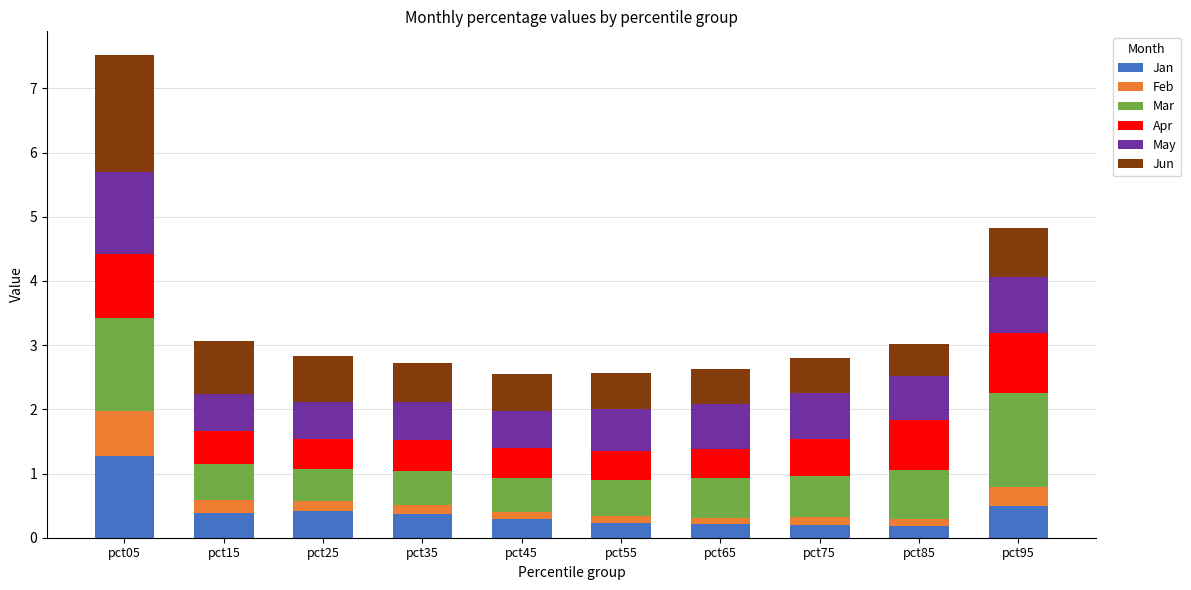

What is the total value across all series at pct15?

3.1